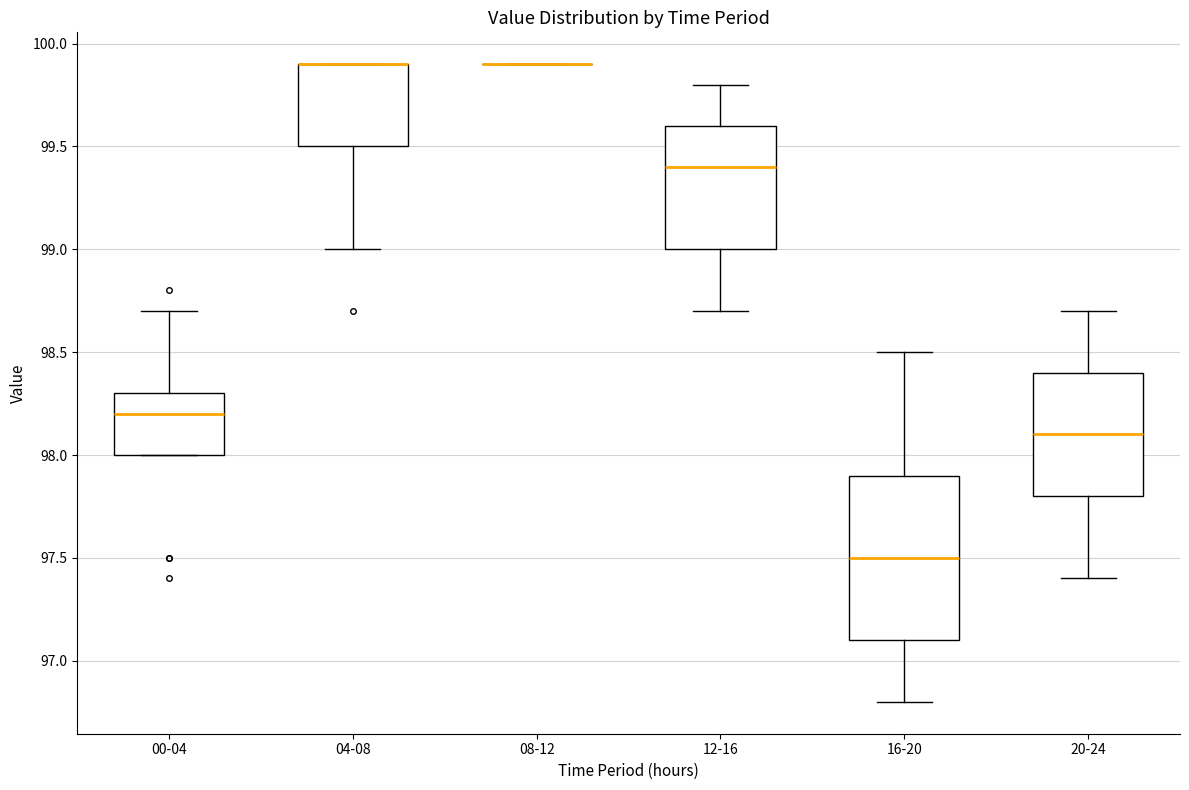

Which box is the tallest, from its lower edge to its upper edge?

16-20